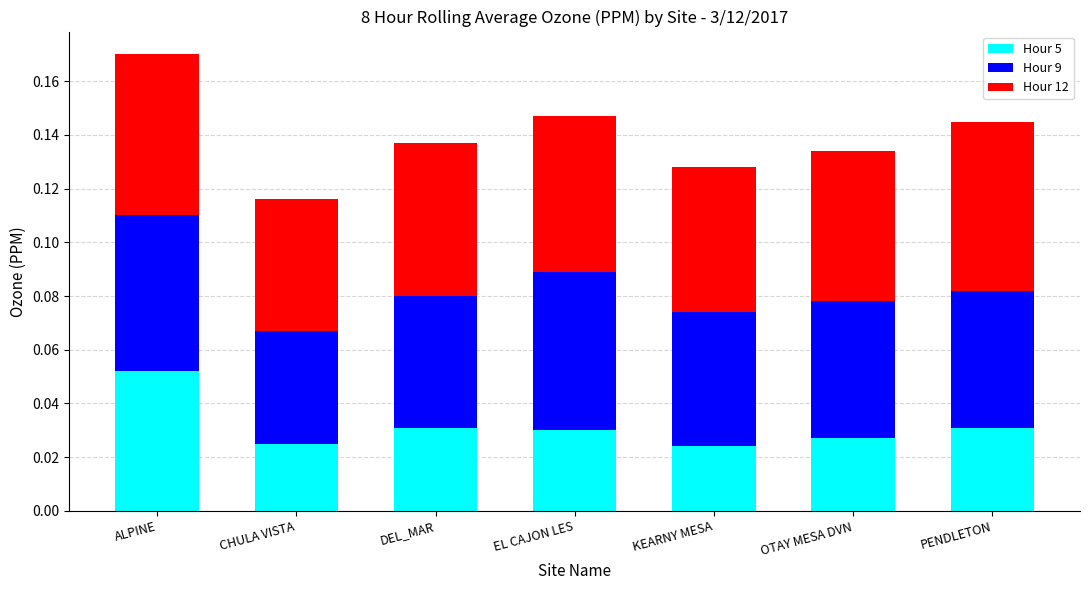

At which category is the sum across all series the highest?

ALPINE